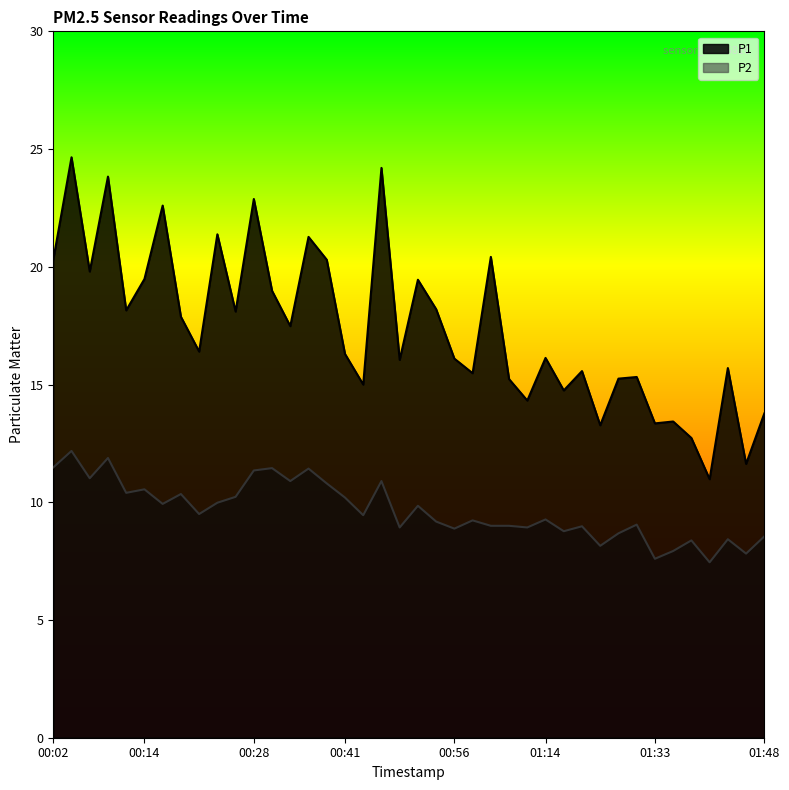

Reading left to right, list all the values displayed in this chart.

P1: 20.3	24.6	19.8	23.8	18.1	19.5	22.6	17.9	16.4	21.4	18.1	22.9	19.0	17.5	21.3	20.3	16.3	15.0	24.2	16.1	19.4	18.2	16.1	15.5	20.4	15.2	14.3	16.1	14.8	15.6	13.3	15.2	15.3	13.3	13.4	12.7	11.0	15.7	11.6	13.8
P2: 11.5	12.2	11.0	11.9	10.4	10.6	9.9	10.3	9.5	10.0	10.2	11.3	11.4	10.9	11.4	10.8	10.2	9.4	10.9	8.9	9.8	9.2	8.9	9.2	9.0	9.0	8.9	9.3	8.8	9.0	8.2	8.7	9.1	7.6	7.9	8.4	7.5	8.4	7.8	8.6